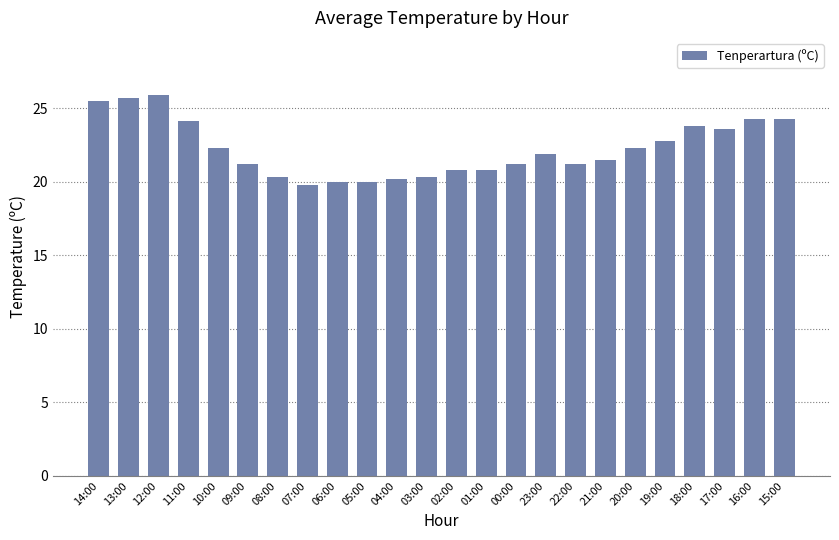

How many distinct data groups are displayed?

1